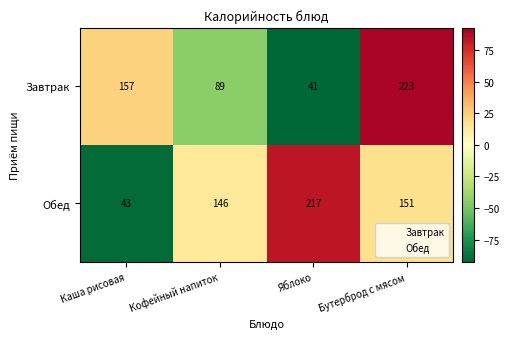

Reading left to right, what are all the values shown in this chart?

Завтрак: 157	89	41	223
Обед: 43	146	217	151